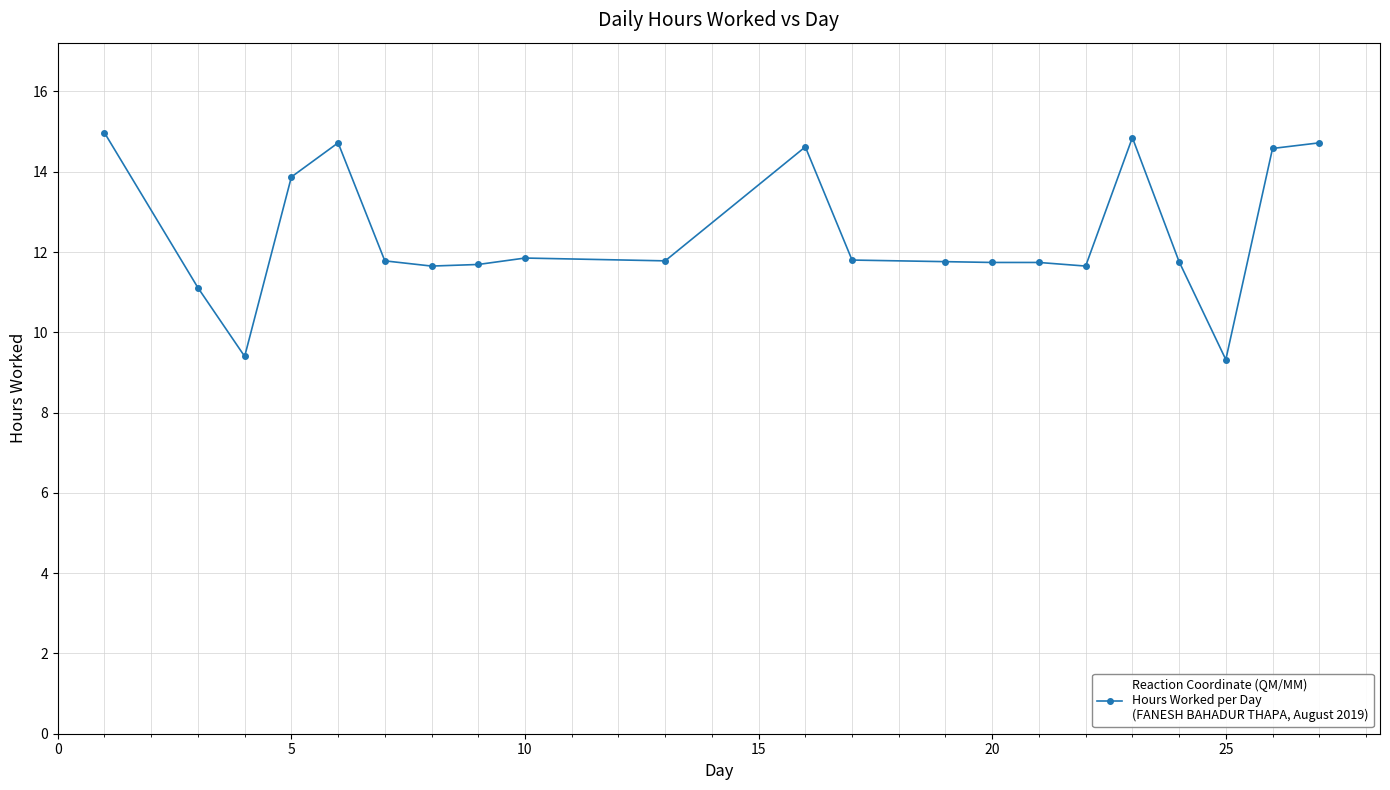

What is the value of the 3rd point from the left?

9.4